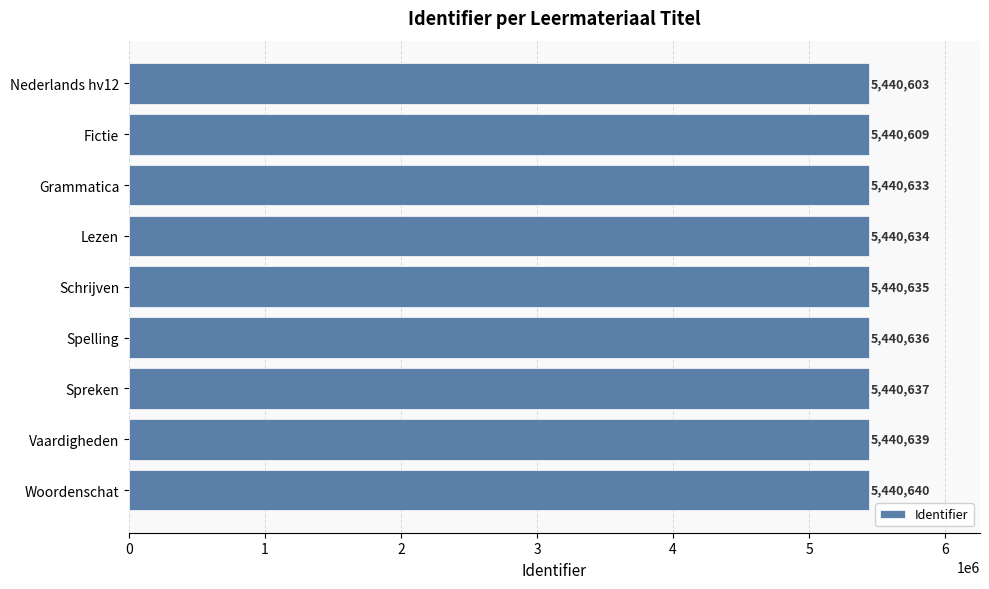

At which category does the chart reach its peak across all series?

Woordenschat